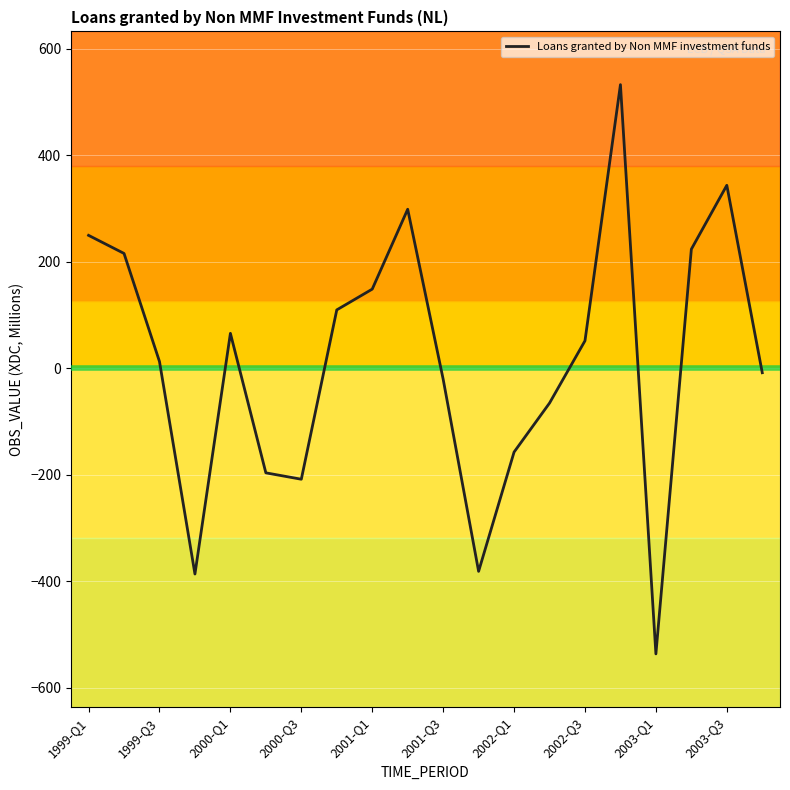

What is the maximum value shown in the chart?

533